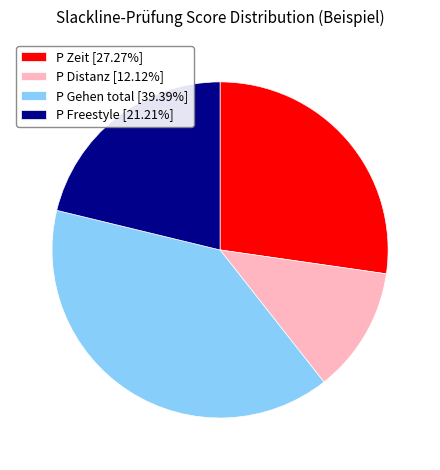

Combined, do P Freestyle [21.21%] and P Gehen total [39.39%] account for over 50%?

Yes